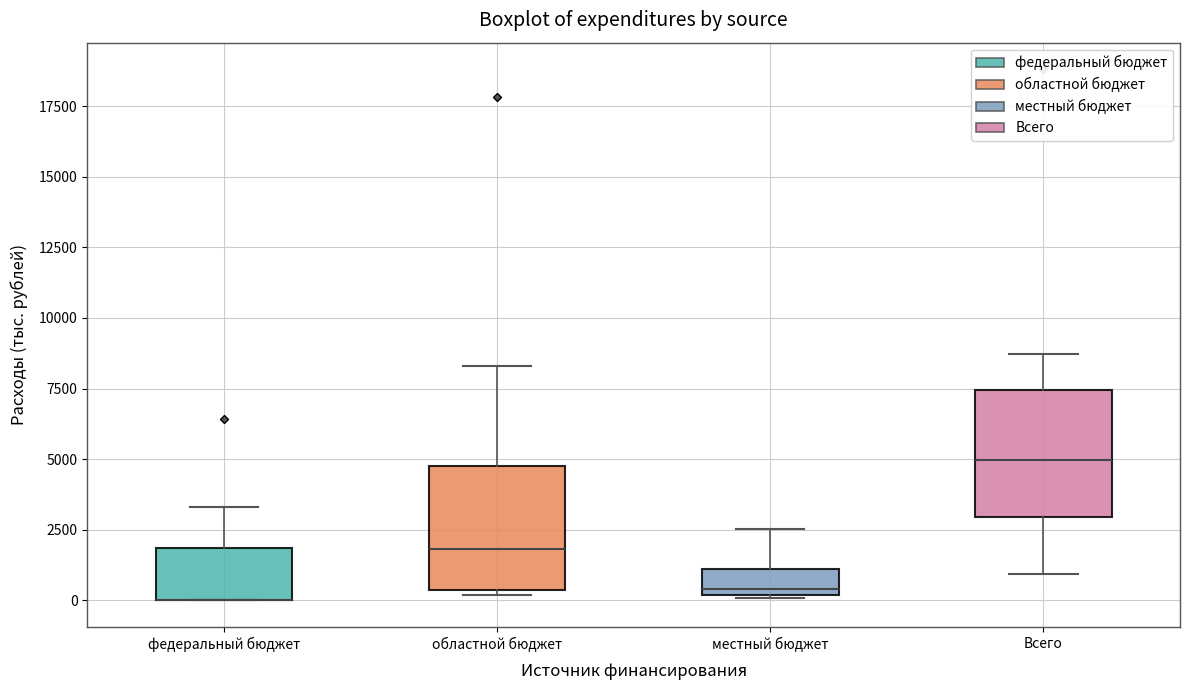

Where is the upper edge of the box for федеральный бюджет on the y-axis? The values are not printed on the chart, so give them approximately, as read against the axis.

2000